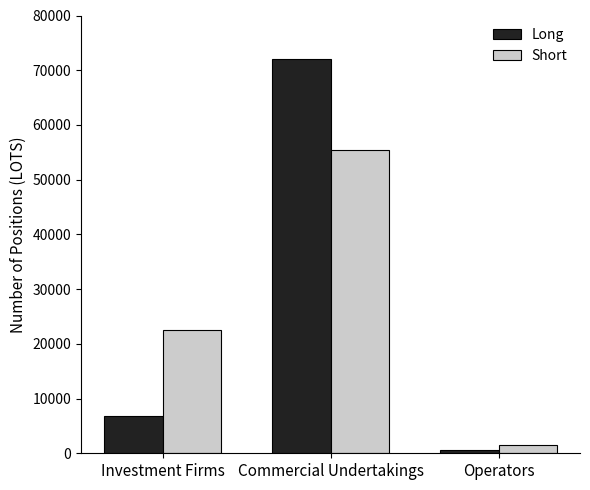

What is the label of the 1st bar from the right?

Operators